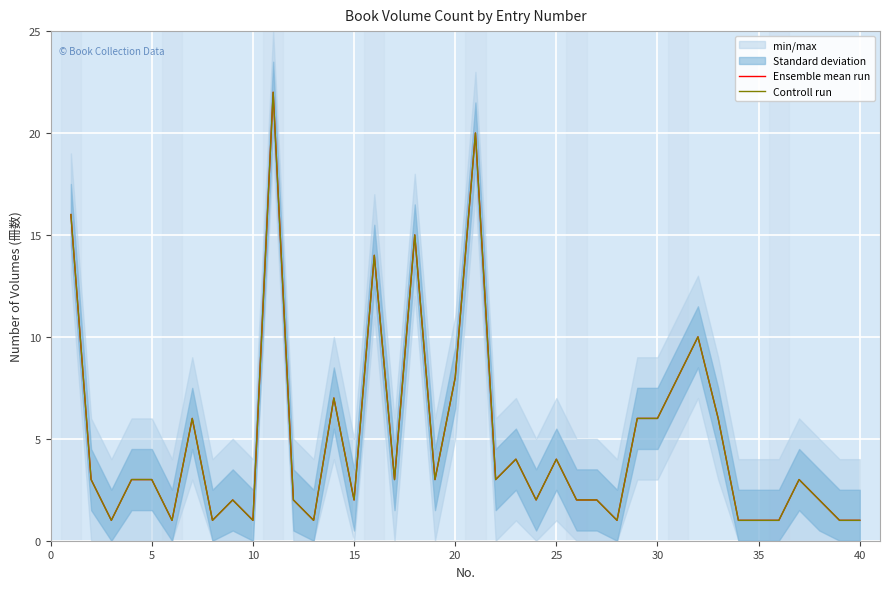

What are all the series names shown in the legend?

Ensemble mean run, Controll run